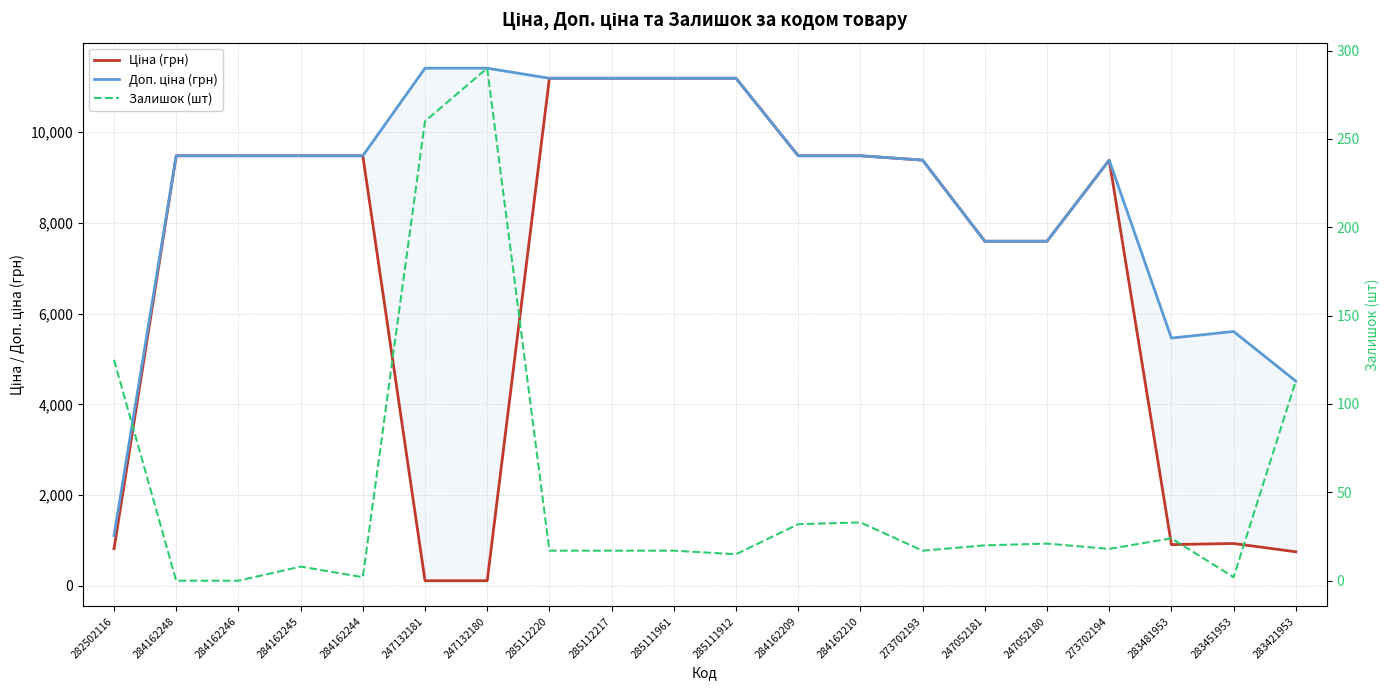

What is the difference between the highest and lowest values at 282502116?

984.2